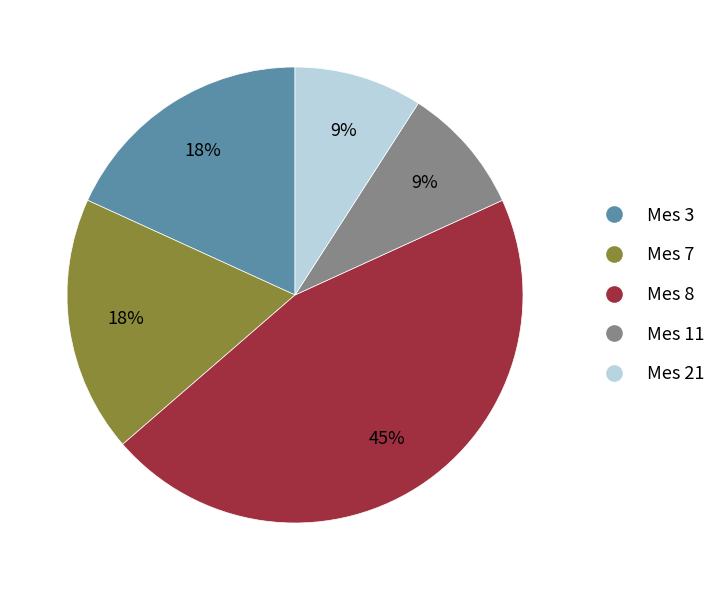

What is the ratio of the value at Mes 21 to the value at Mes 3?

0.5